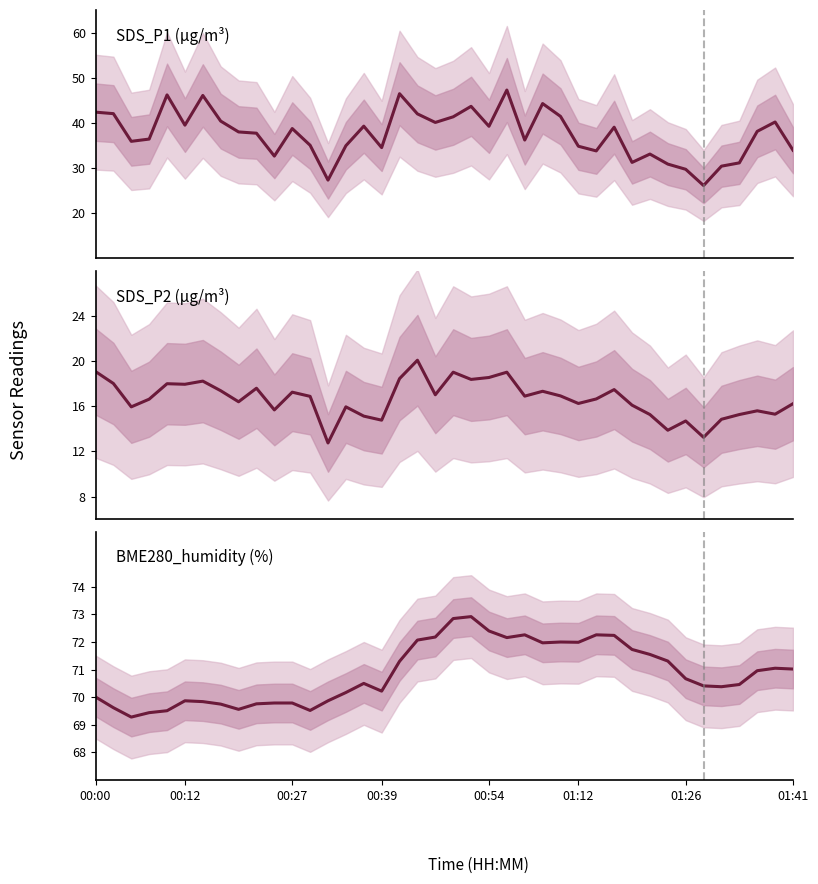

What is the sum of the SDS_P1 values at 8 and 15?

77.3